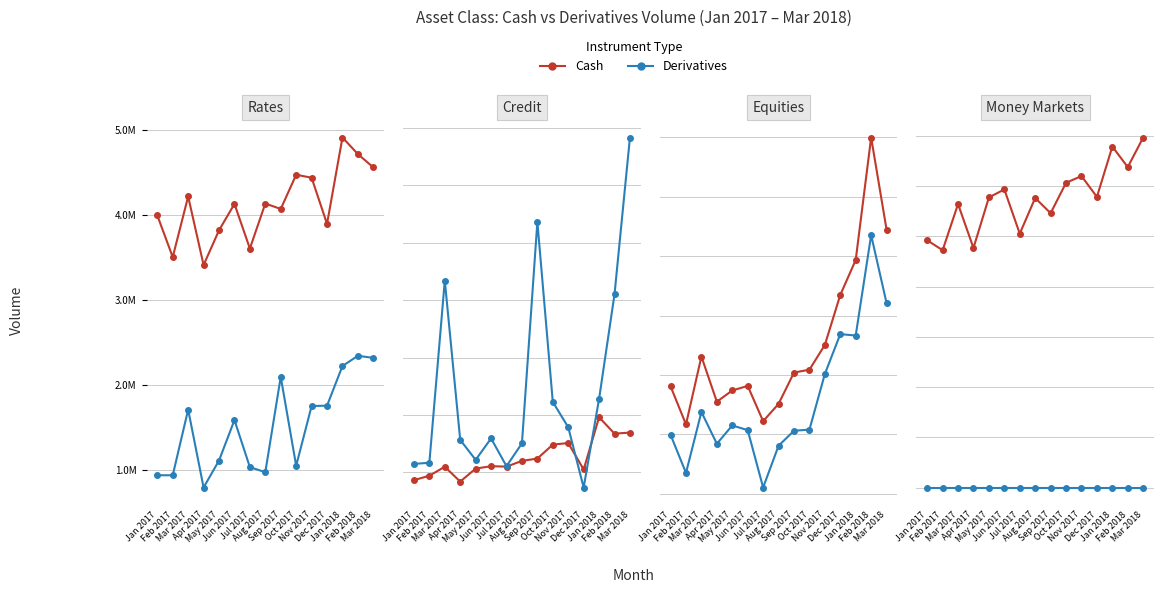

What is the total value across all series at Feb 2018?

3190604